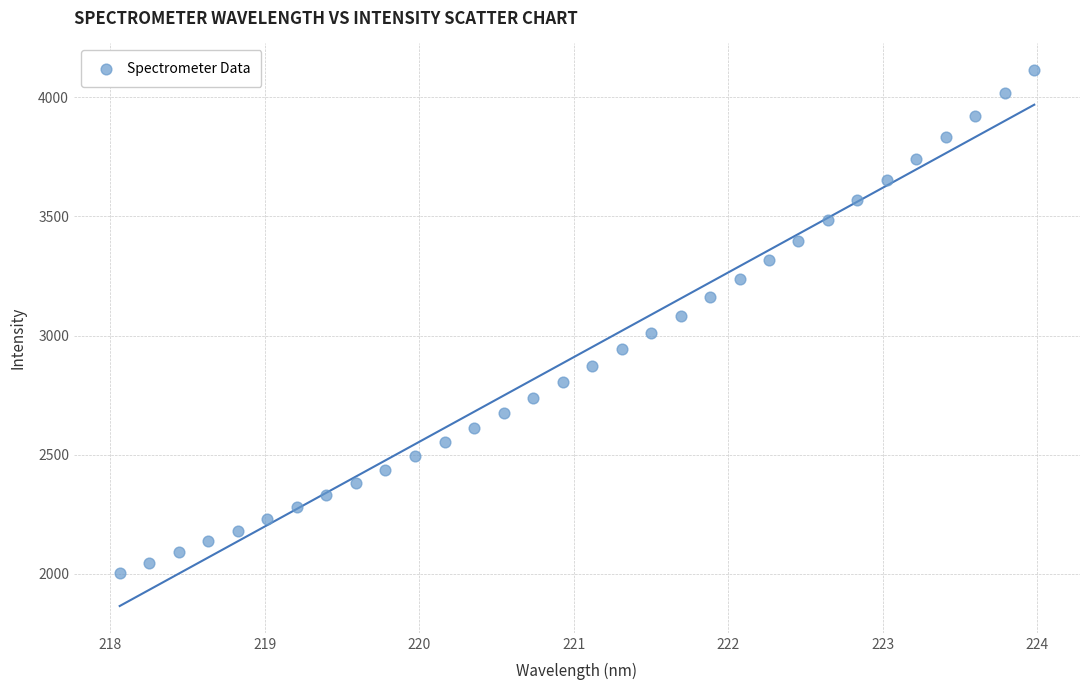

What is the range of X values (max minus min)?

5.9